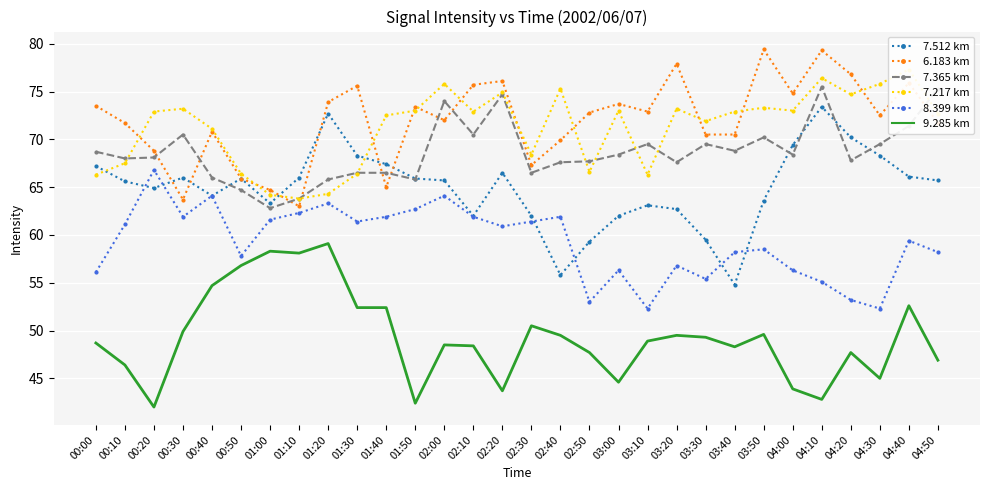

At which category is the sum across all series the highest?

04:40